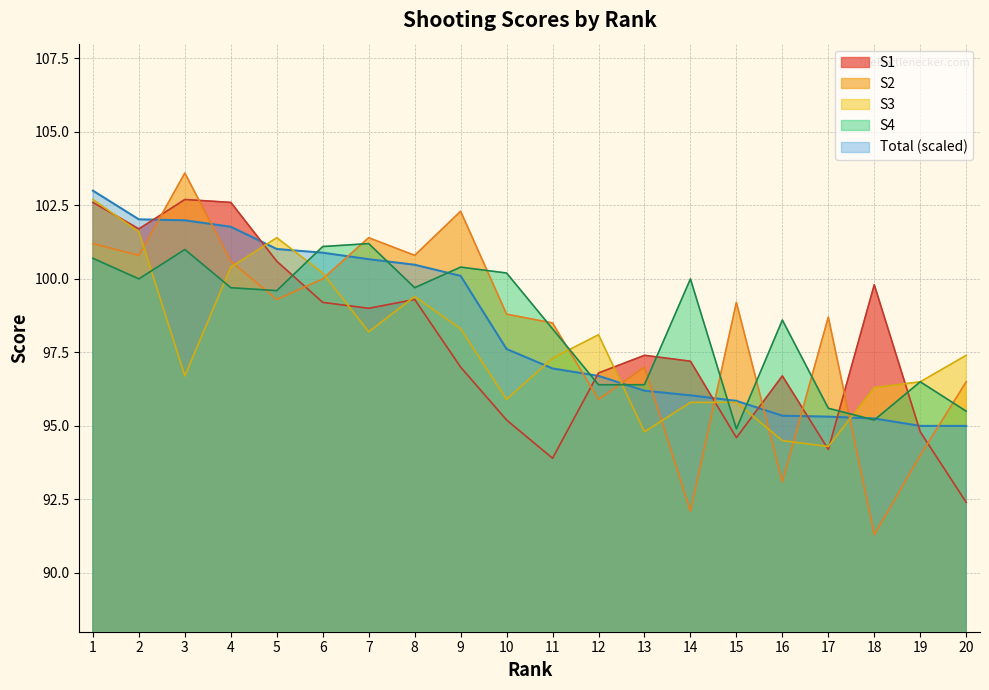

What value does the S2 series have at 11?

98.5